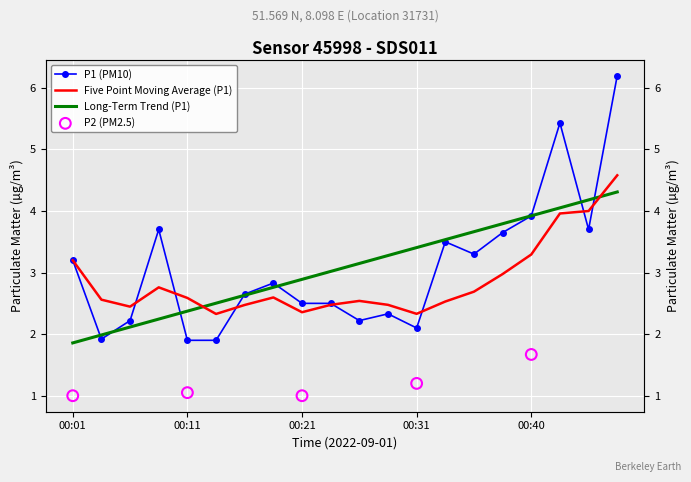

What is the ratio of the value at 00:18 to the value at 00:40?

0.7